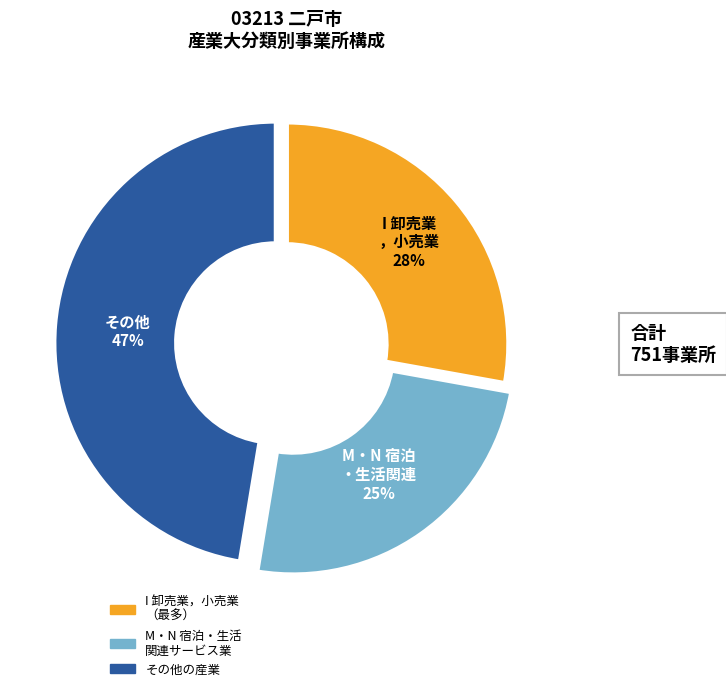

Does any single category account for the majority?

No